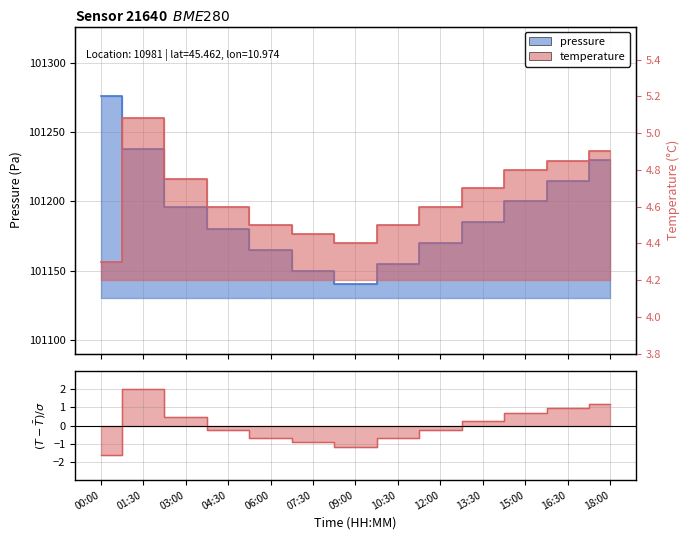

How many values exceed 0?

6